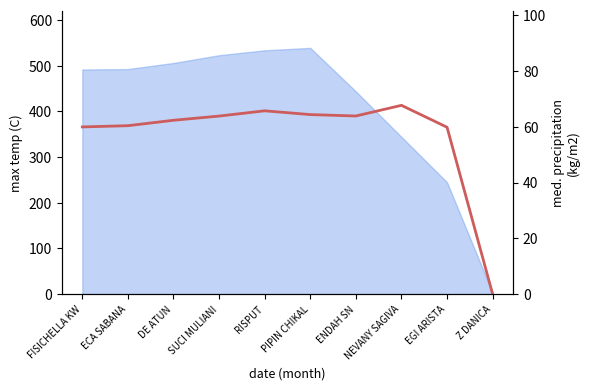

True or false: the data has more than 2 interior local peaks.

False